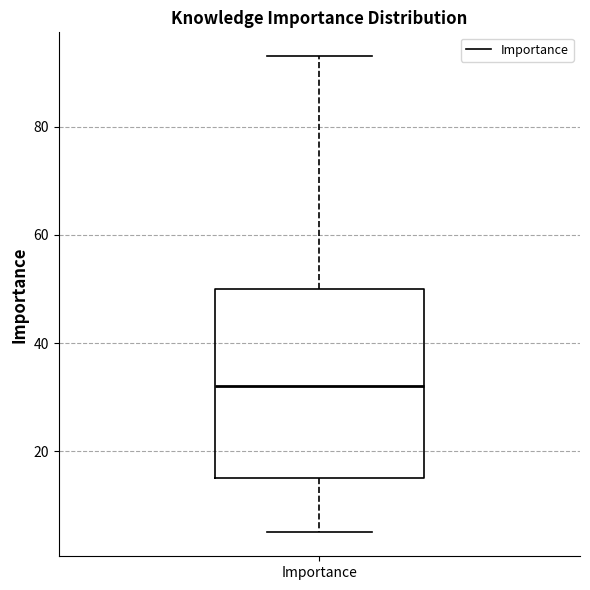

Where does the median line of the box for Importance sit on the y-axis? The values are not printed on the chart, so give them approximately, as read against the axis.

32